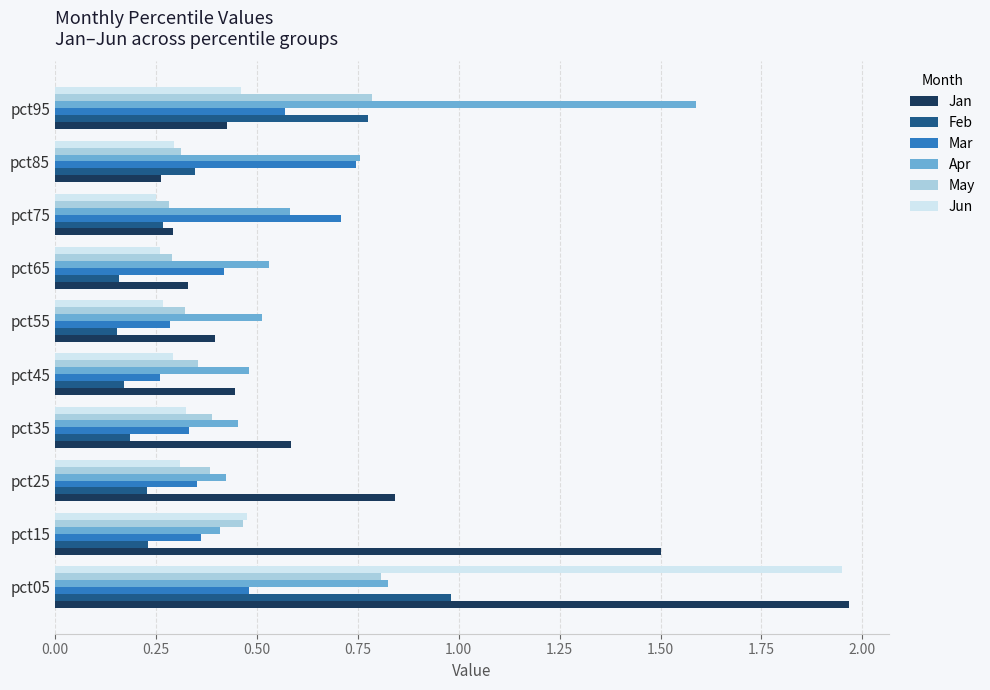

Where is Jan nearest to the value 1?

pct25